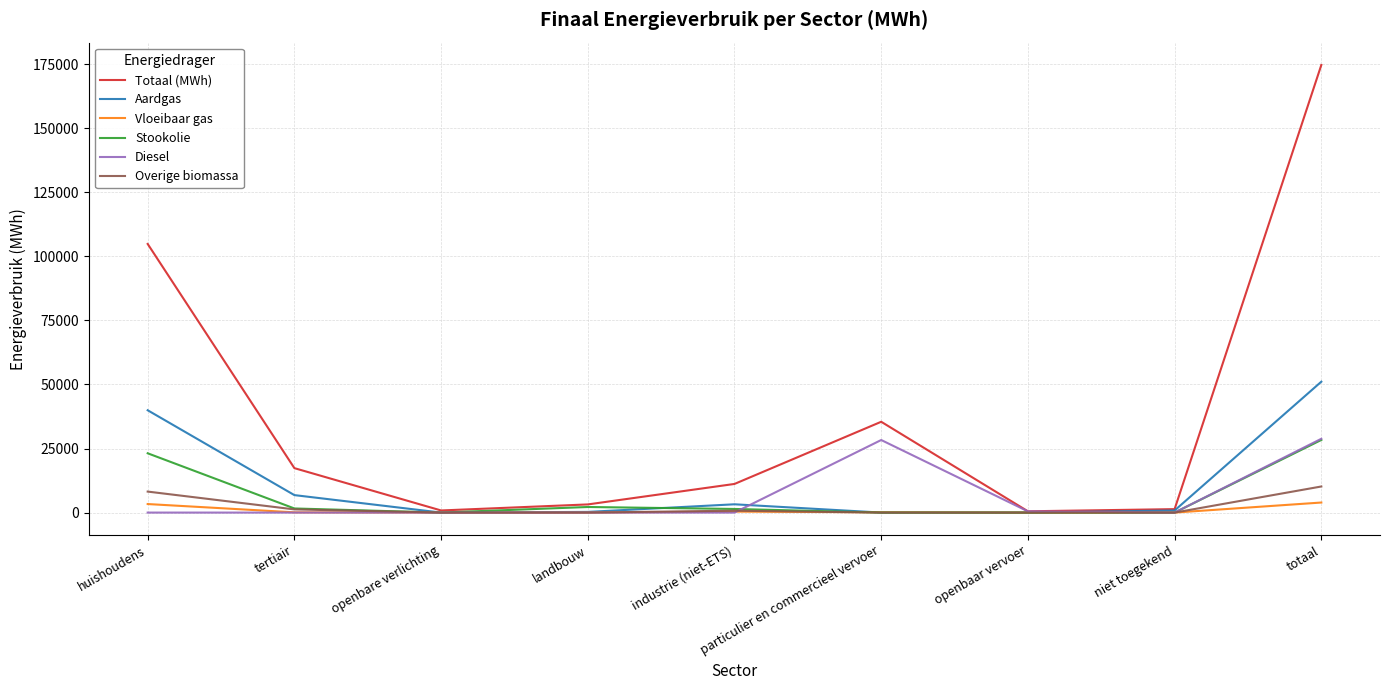

Between niet toegekend and totaal, which series saw the biggest shift?

Totaal (MWh)